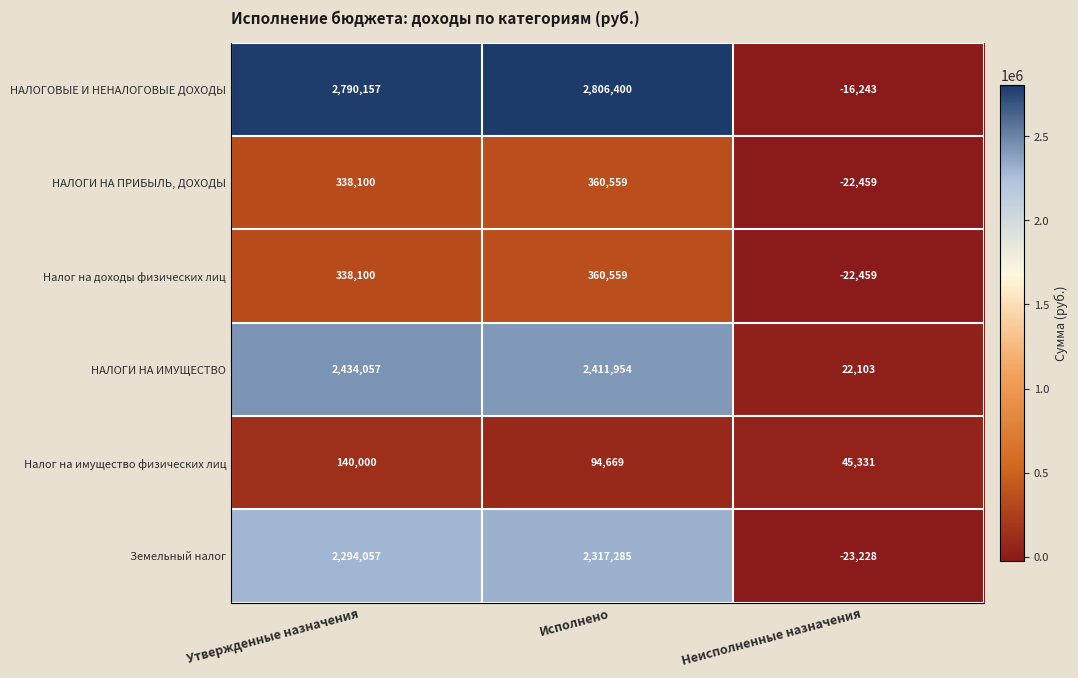

At which label does Налог на имущество физических лиц first exceed 94669?

Утвержденные назначения